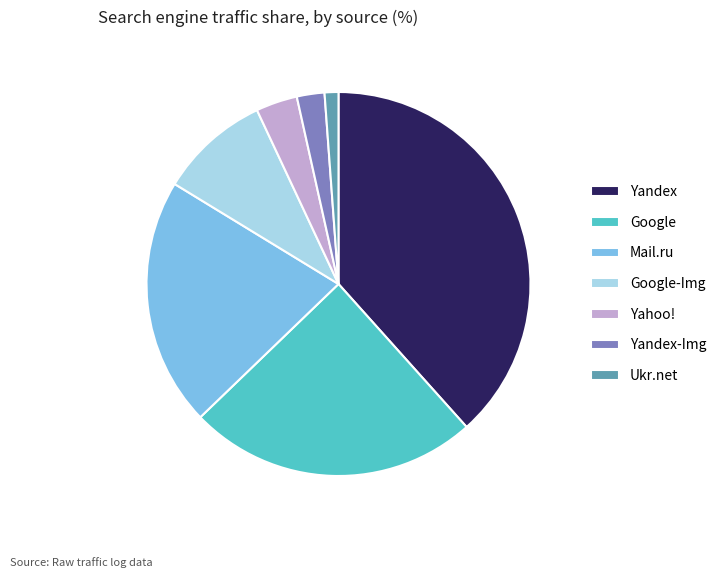

Which category has the biggest portion of the pie?

Yandex